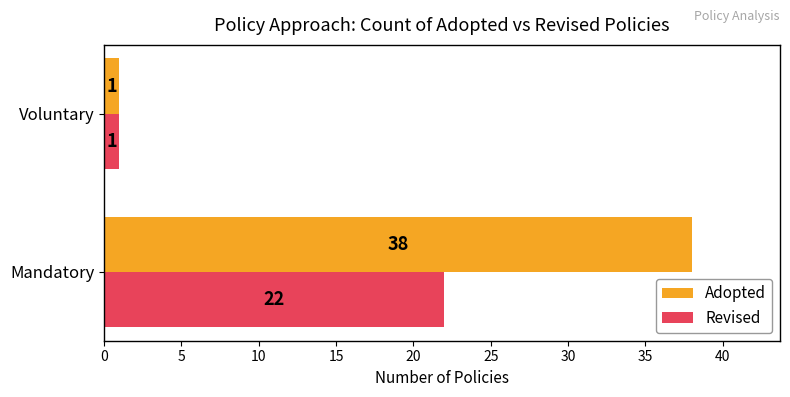

Which series has the widest spread of values?

Adopted